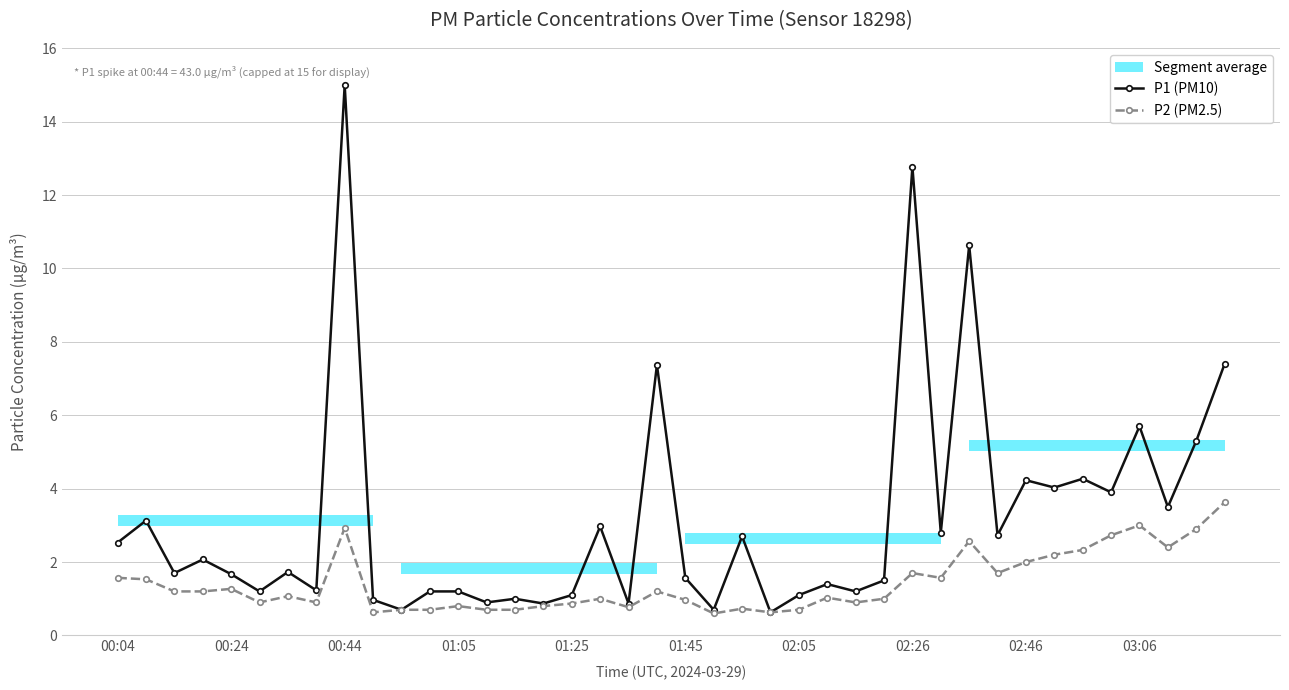

What is the lowest value of the P2 (PM2.5) series?

0.6